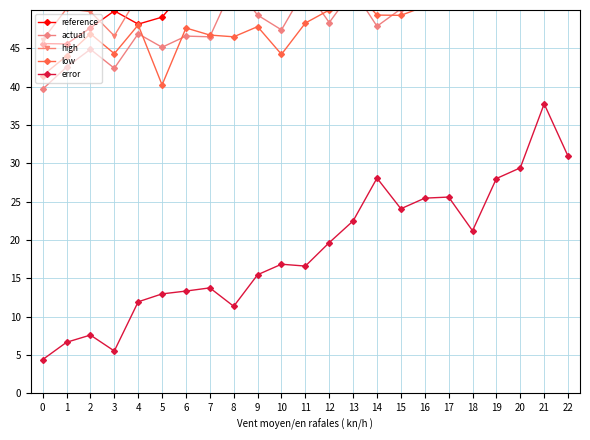

Is it true that reference equals 32.0 at 4?

False